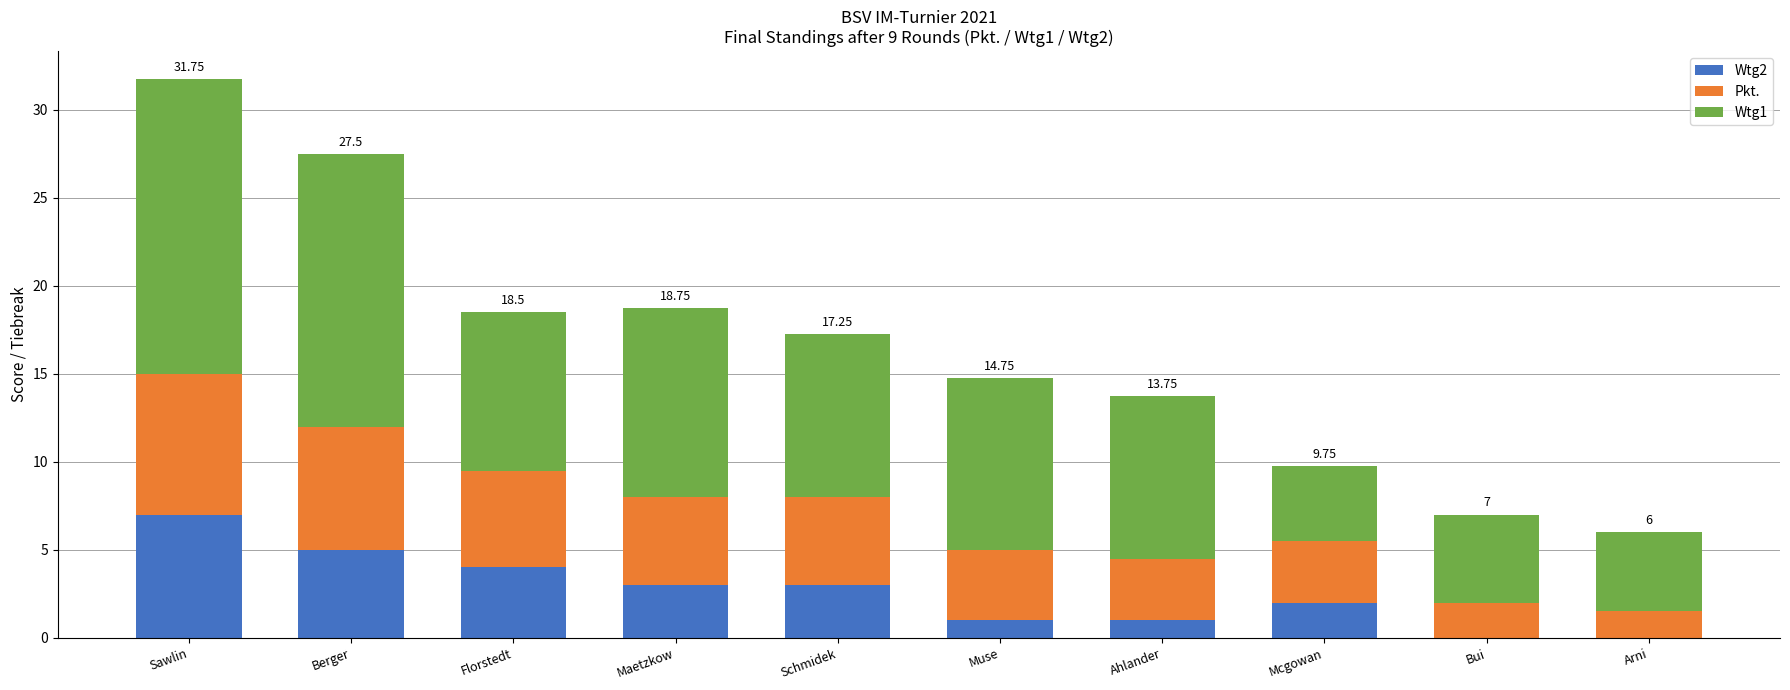

What is the total value across all series at Arni?

6.0